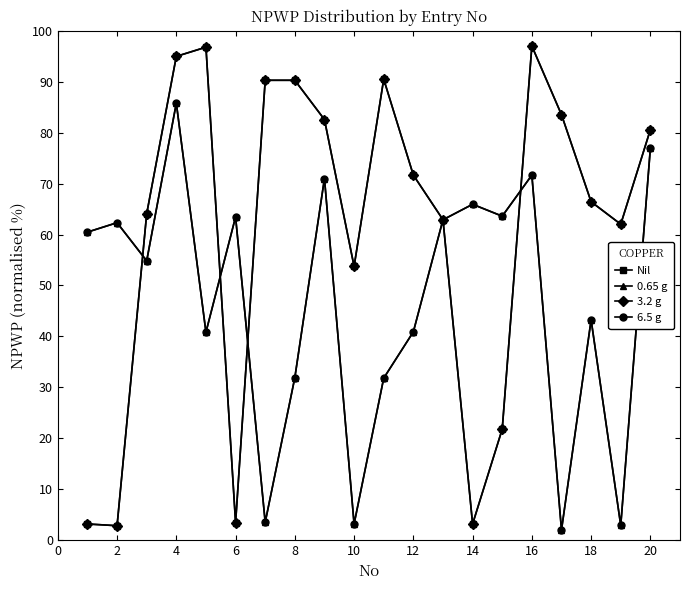

What is the maximum value for 3.2 g?

97.0